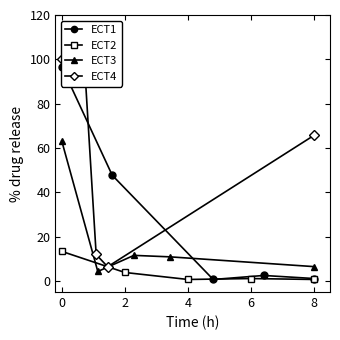

What is the minimum value for ECT3?

4.3